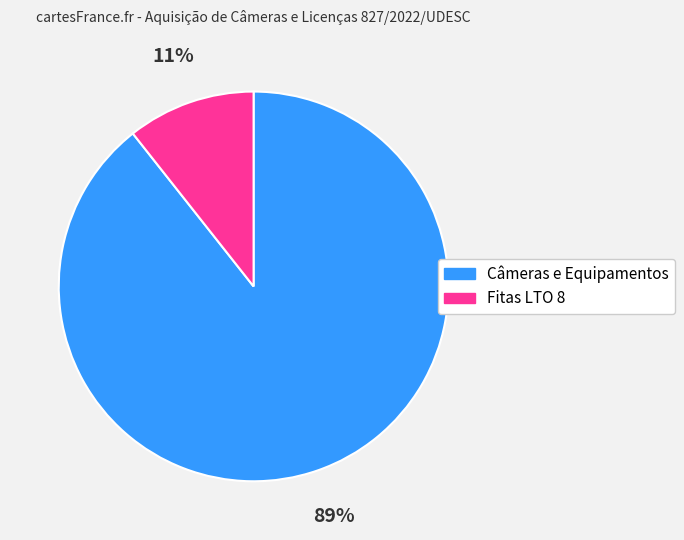

Rank the categories by value from lowest to highest.

Fitas LTO 8, Câmeras e Equipamentos